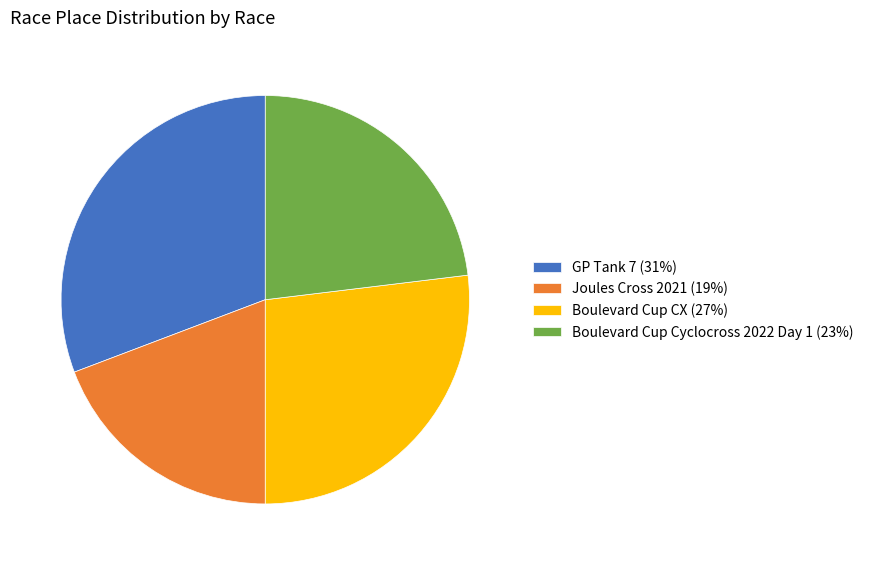

Rank the categories by value from highest to lowest.

GP Tank 7, Boulevard Cup CX, Boulevard Cup Cyclocross 2022 Day 1, Joules Cross 2021